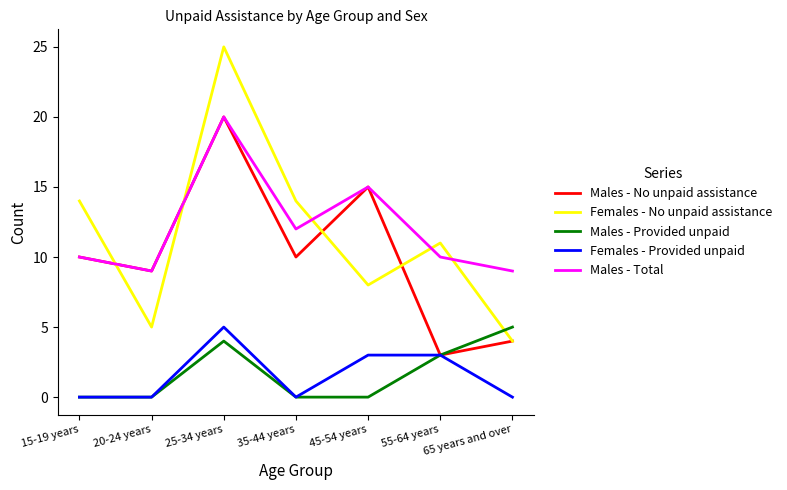

What is the sum of all Males - No unpaid assistance values?

71